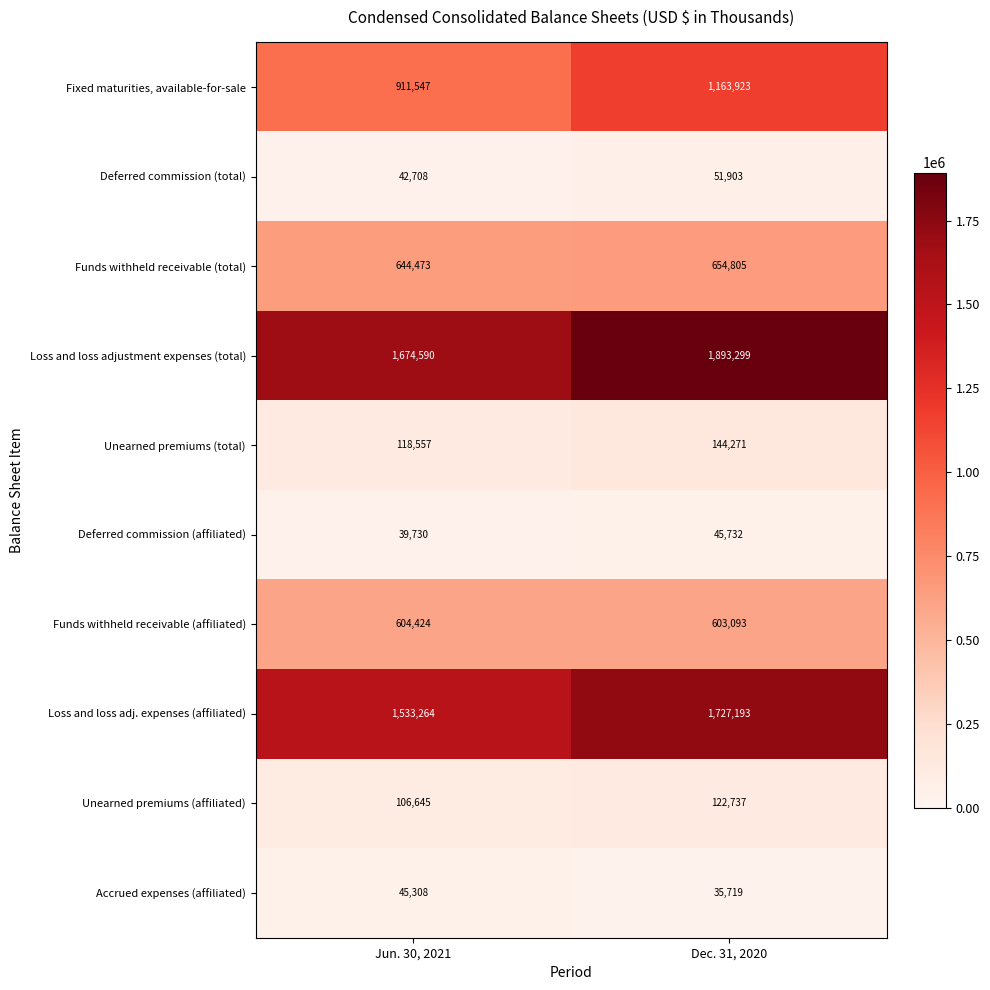

What is the total value across all series at Dec. 31, 2020?

6442675